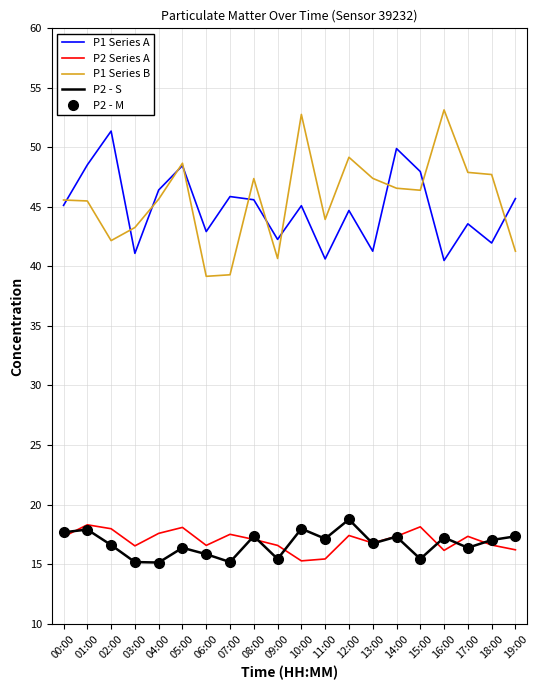

List the labels in order of P2 Series A value, largest first.

01:00, 15:00, 05:00, 02:00, 04:00, 07:00, 12:00, 14:00, 17:00, 00:00, 08:00, 13:00, 18:00, 06:00, 09:00, 03:00, 19:00, 16:00, 11:00, 10:00